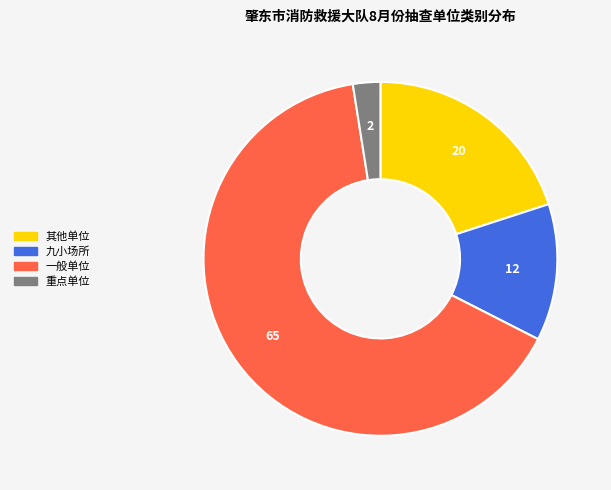

What is the majority slice?

一般单位